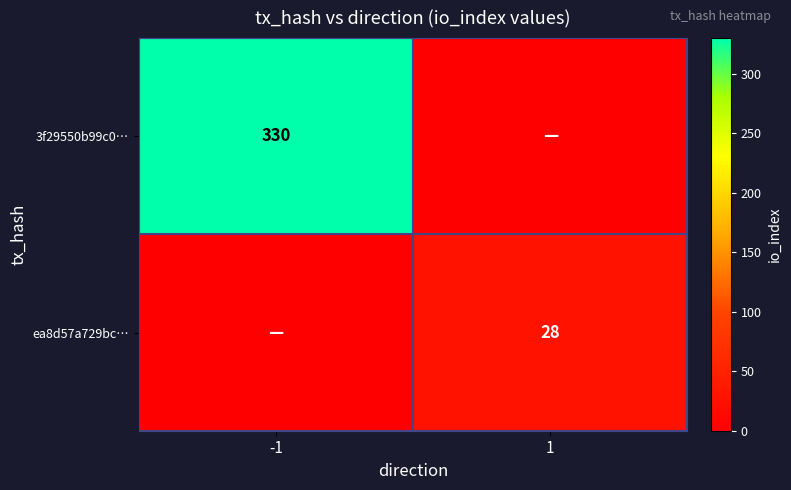

The value of 3f29550b99c0… at -1 is 330. True or false?

True